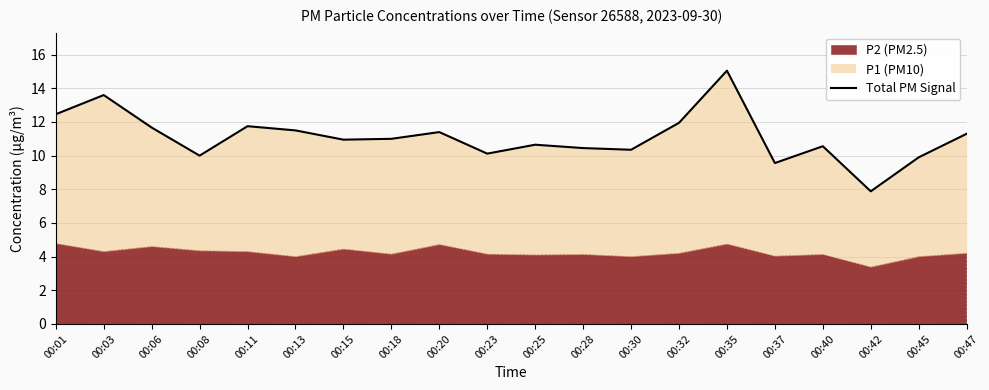

Where is the data nearest to the value 11?

00:18